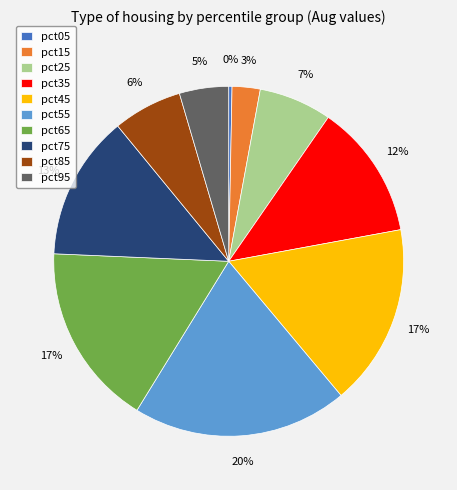

Count the number of slices in the pie.

10